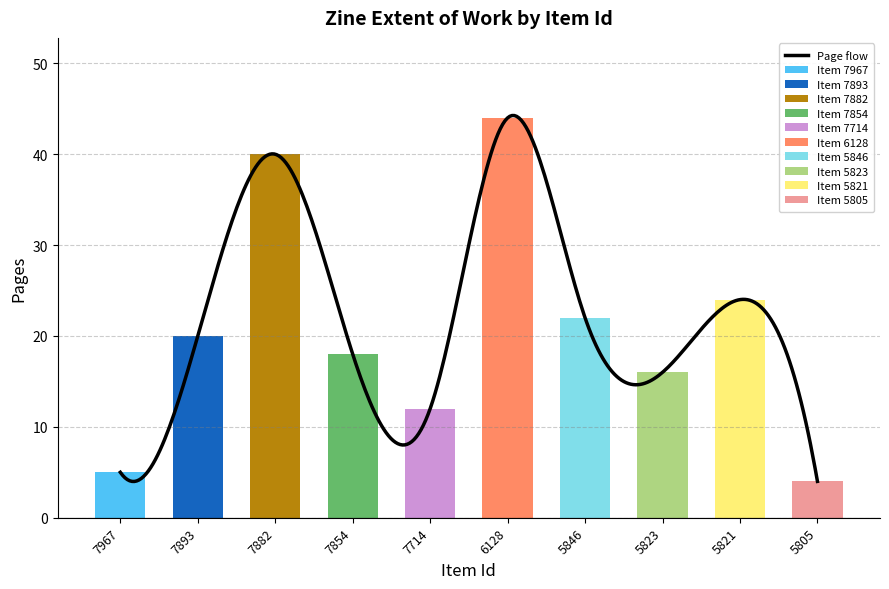

At which label is the value closest to 24?

5821